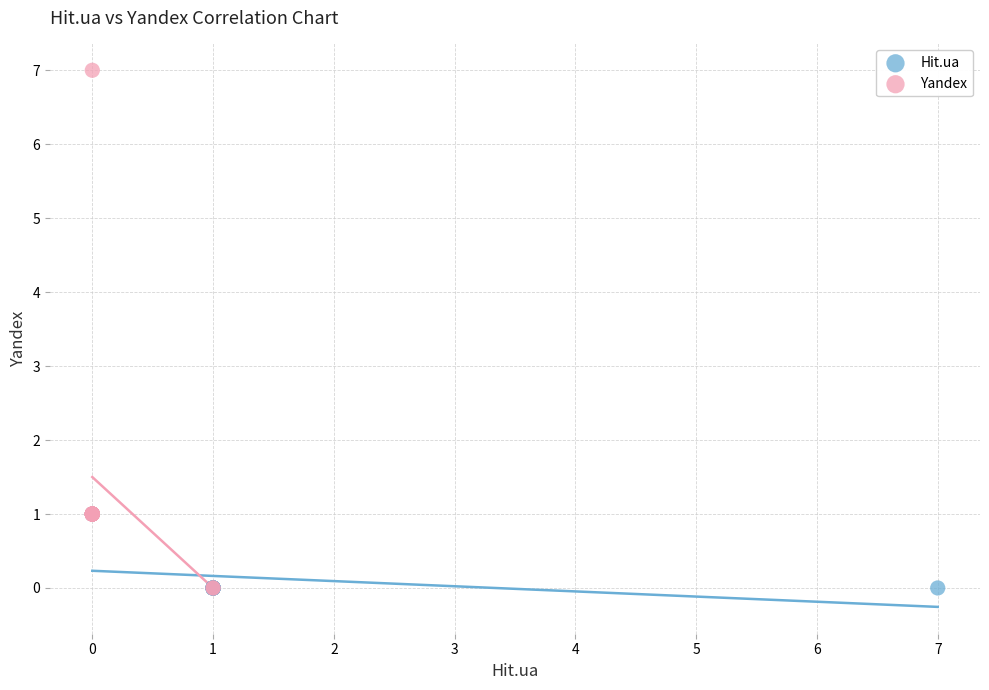

What are all the series names shown in the legend?

Hit.ua, Yandex